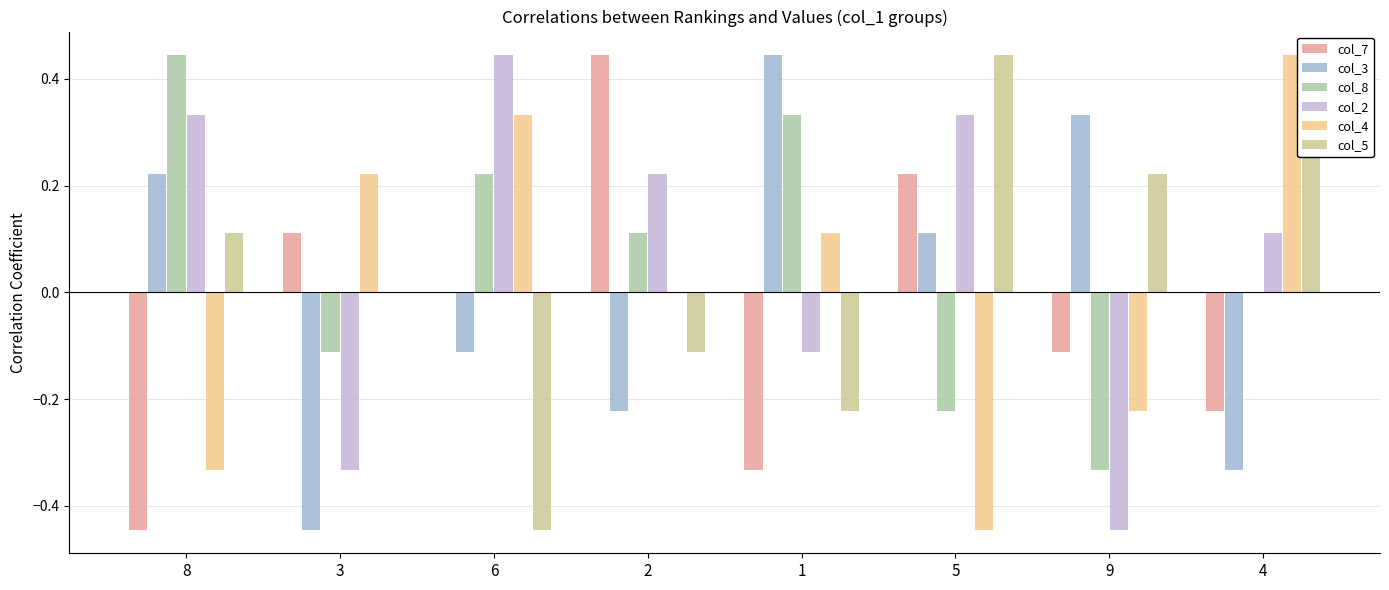

Which has a higher value, 1 or 8?

1